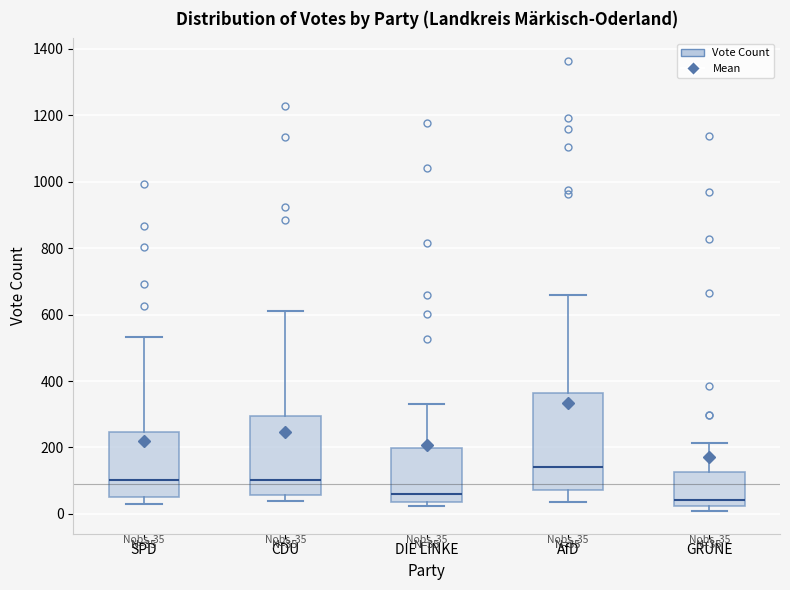

Comparing the boxes themselves (not the whiskers), which one is the tallest?

AfD